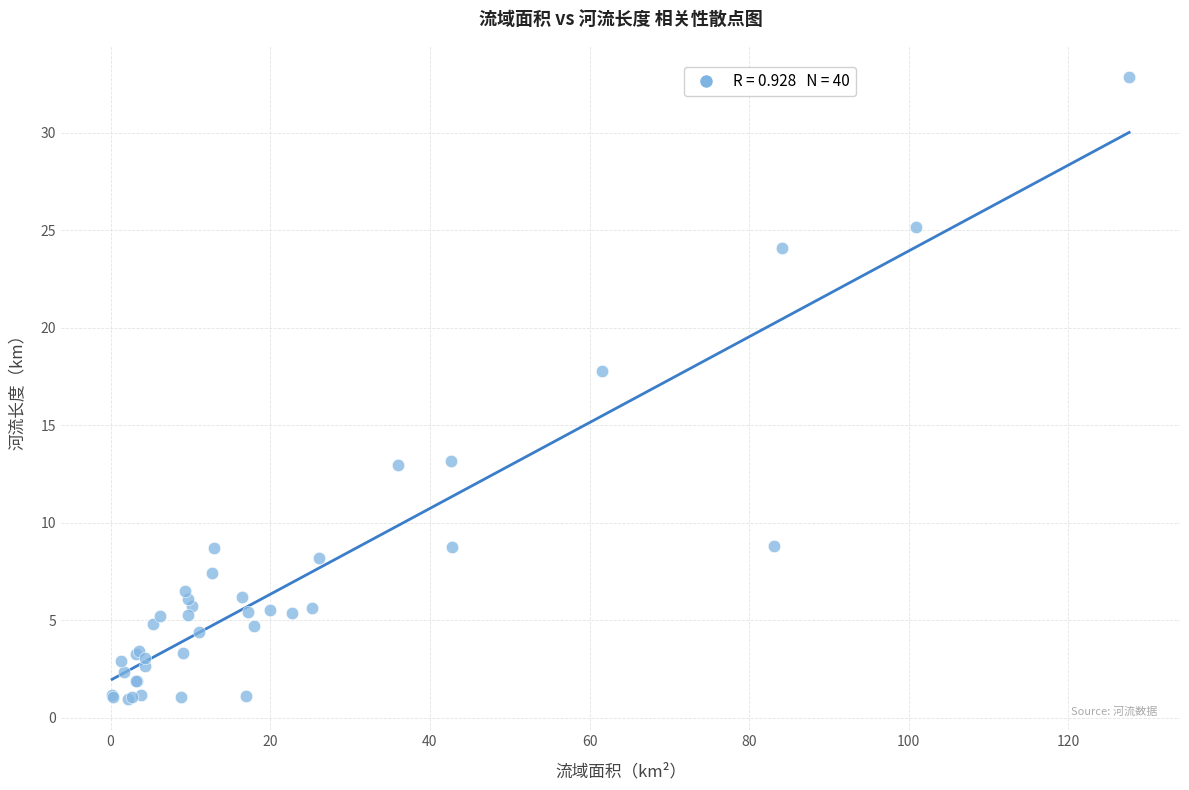

What Y value in the scatter plot is closest to 16?

17.8